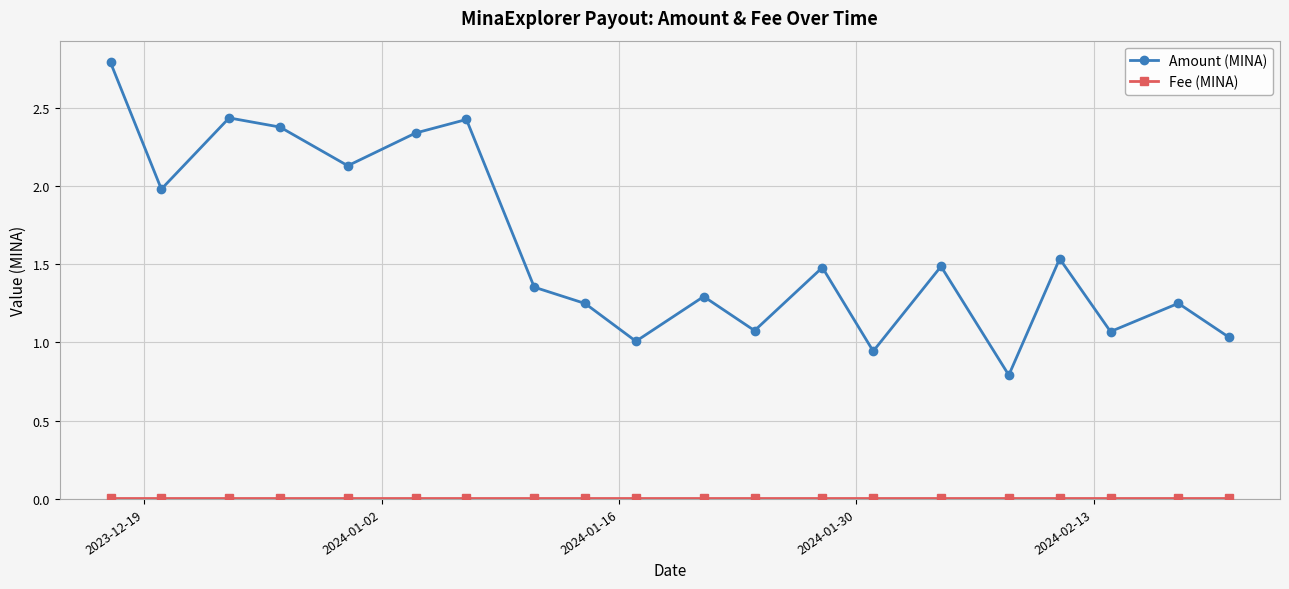

What is the average value of the Amount (MINA) series?

1.6